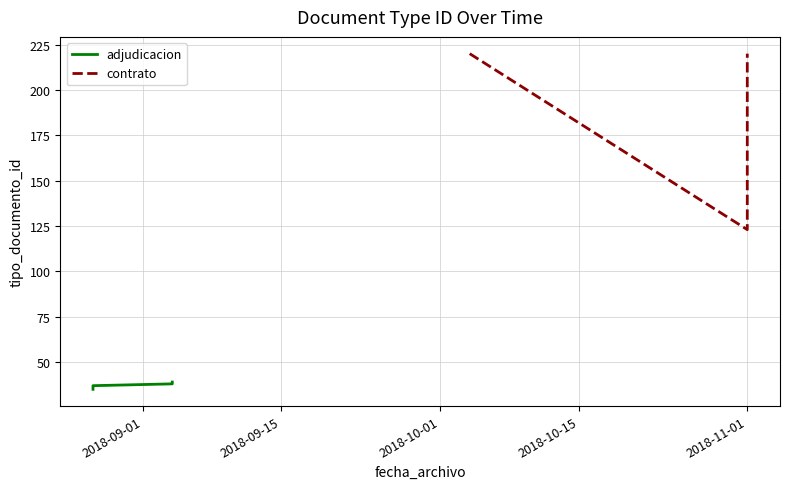

What is the minimum value shown in the chart?

35